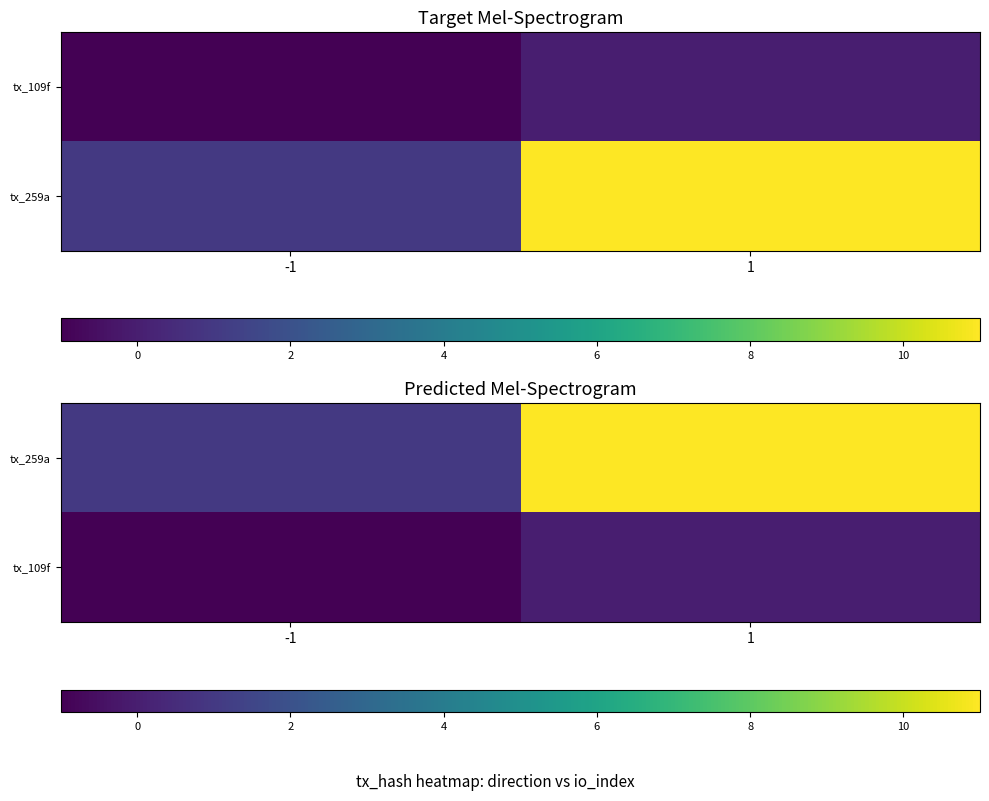

Is the value of tx_109f at 1 greater than the value of tx_259a at -1?

No